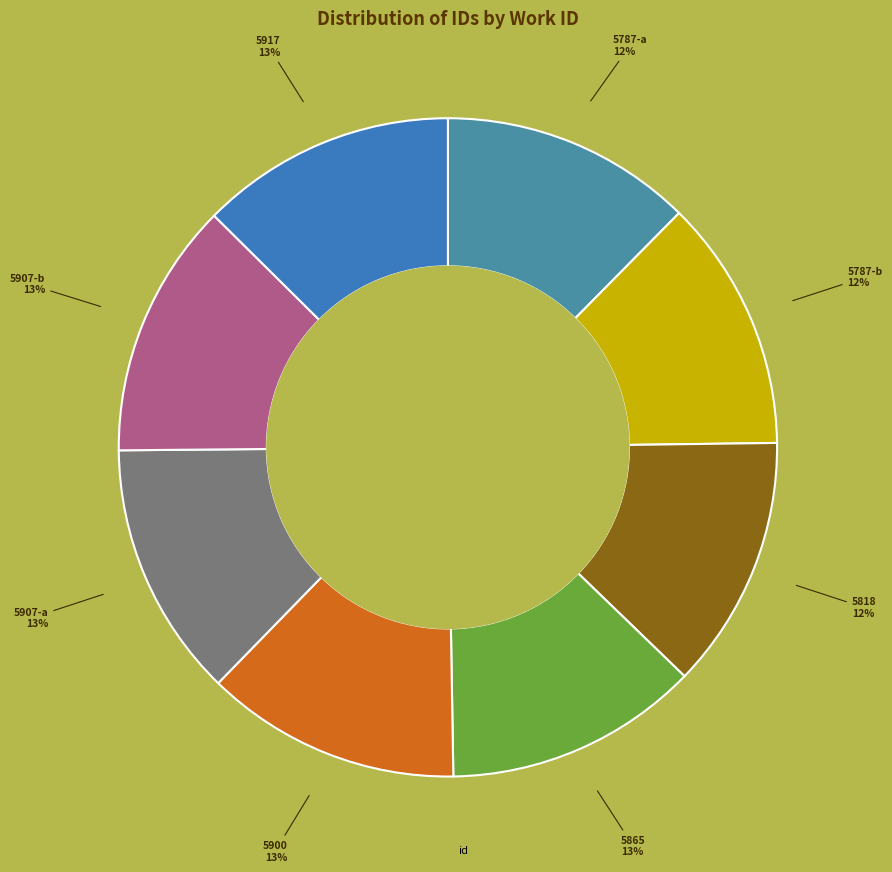

How many segments does this pie chart have?

8